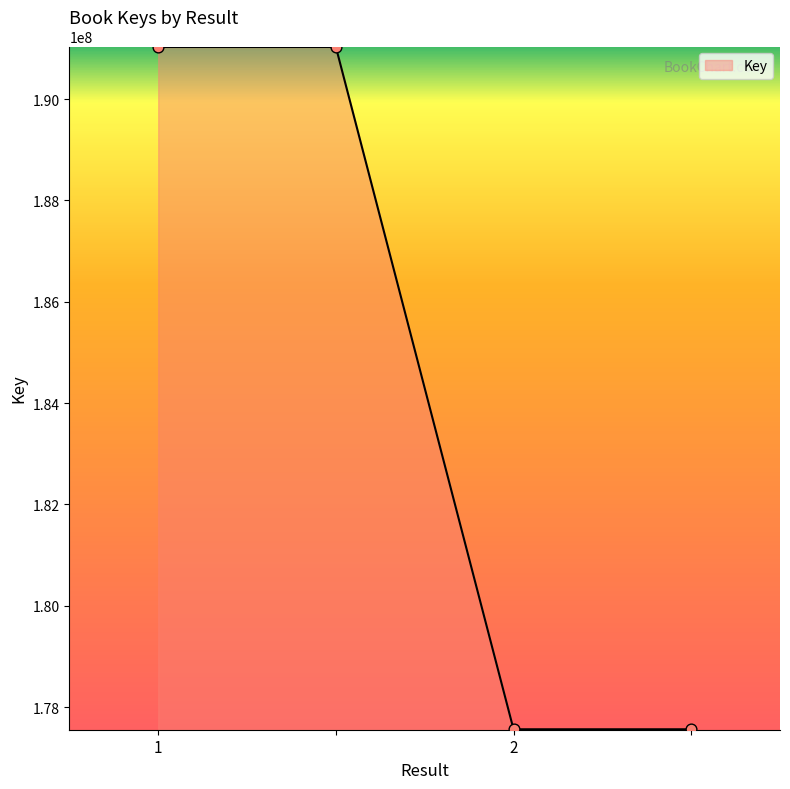

What is the maximum value shown in the chart?

191028219